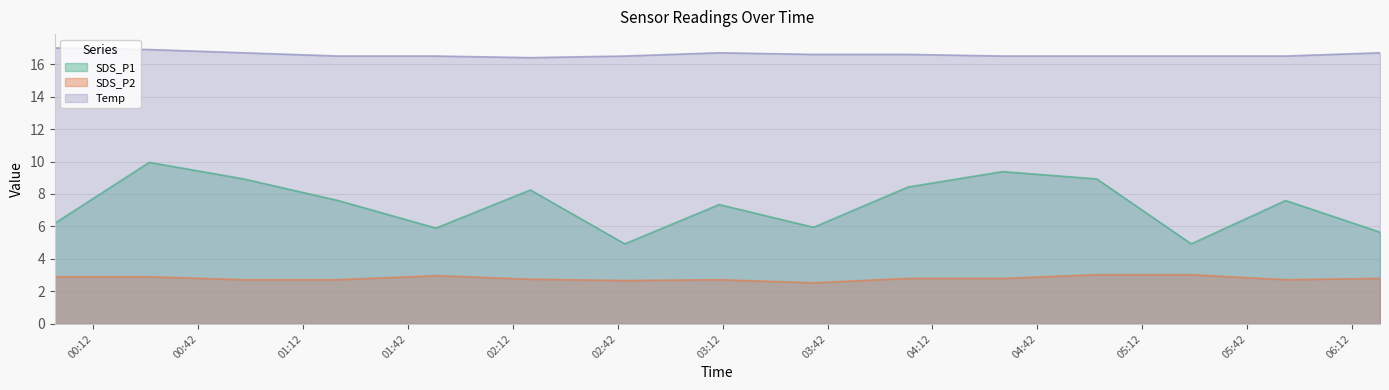

What is the maximum value for SDS_P2?

3.0